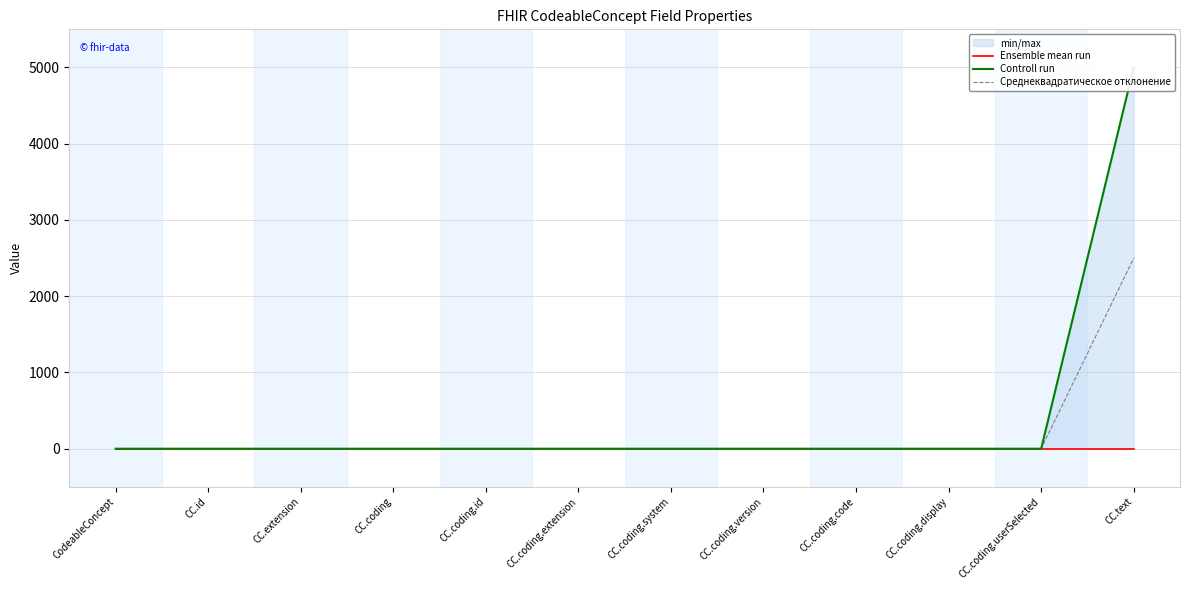

At which category is the sum across all series the highest?

CC.text